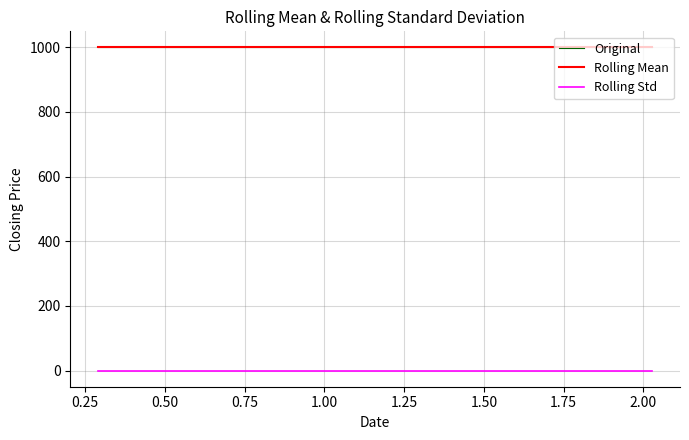

Does the chart have visible grid lines?

Yes